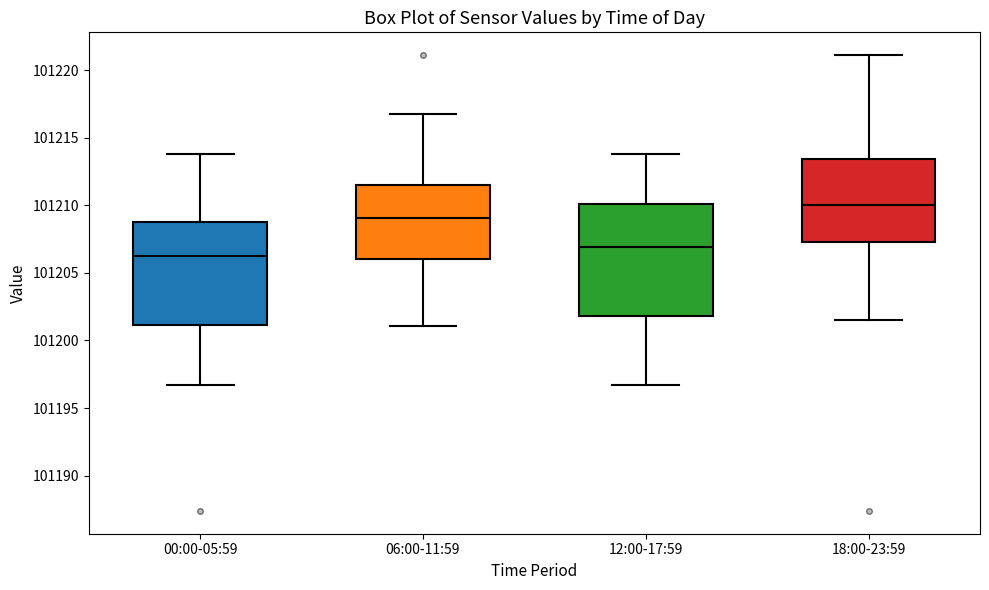

Which box's median line is the highest?

18:00-23:59